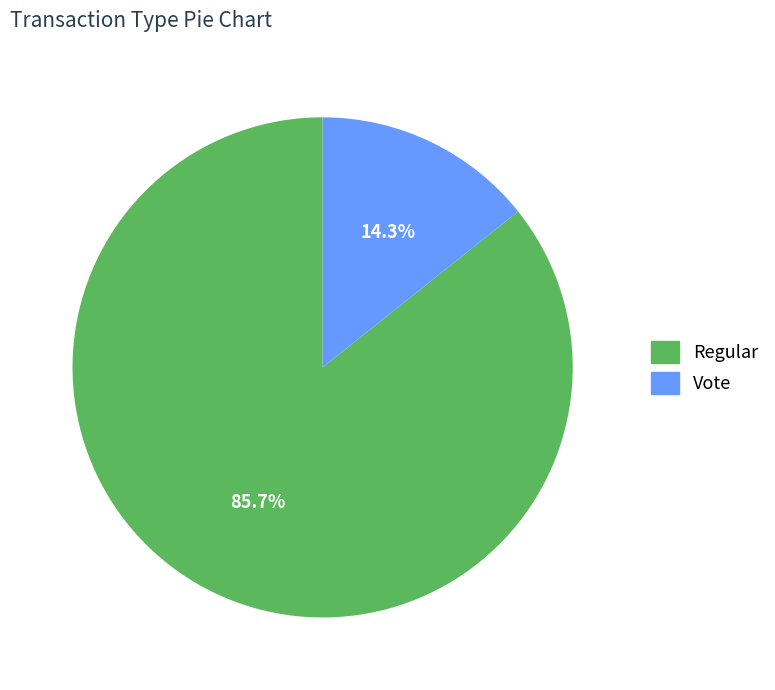

Which slice is the largest?

Regular